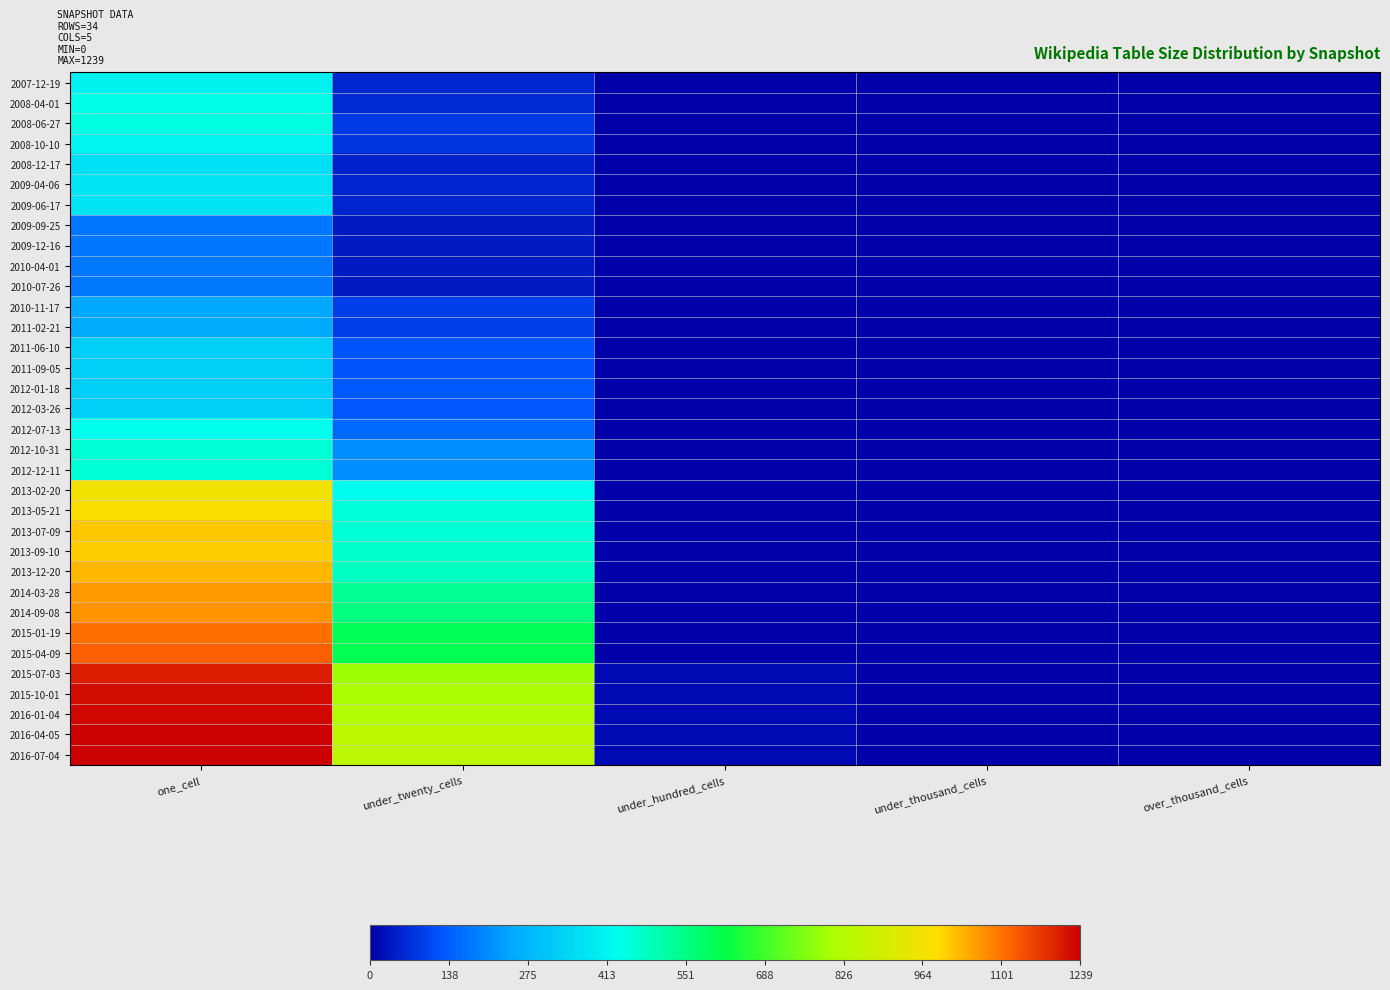

How many data points does each series have?

5